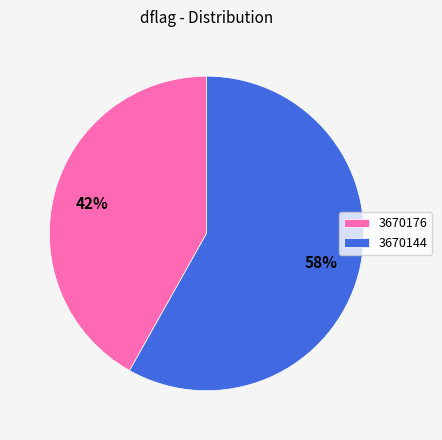

To the nearest percent, what percentage of the pie is 3670144?

58%